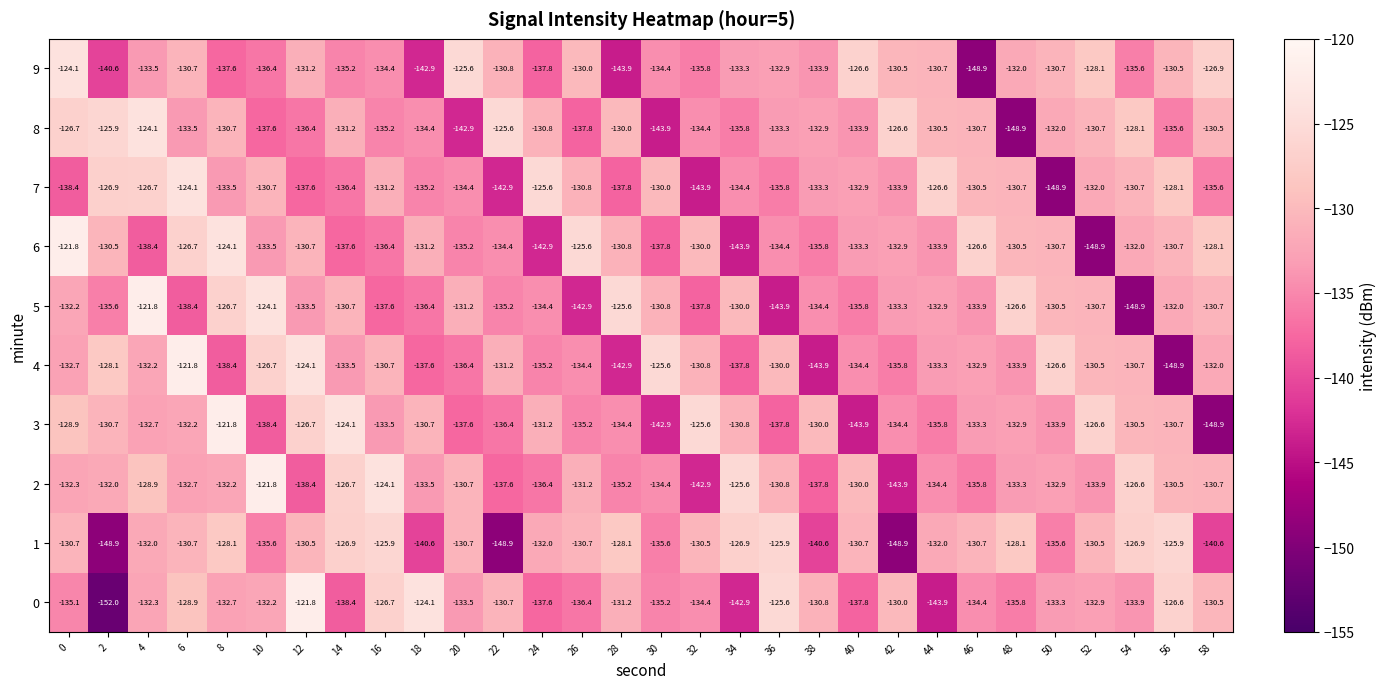

What is the minimum value for 7?

-148.9